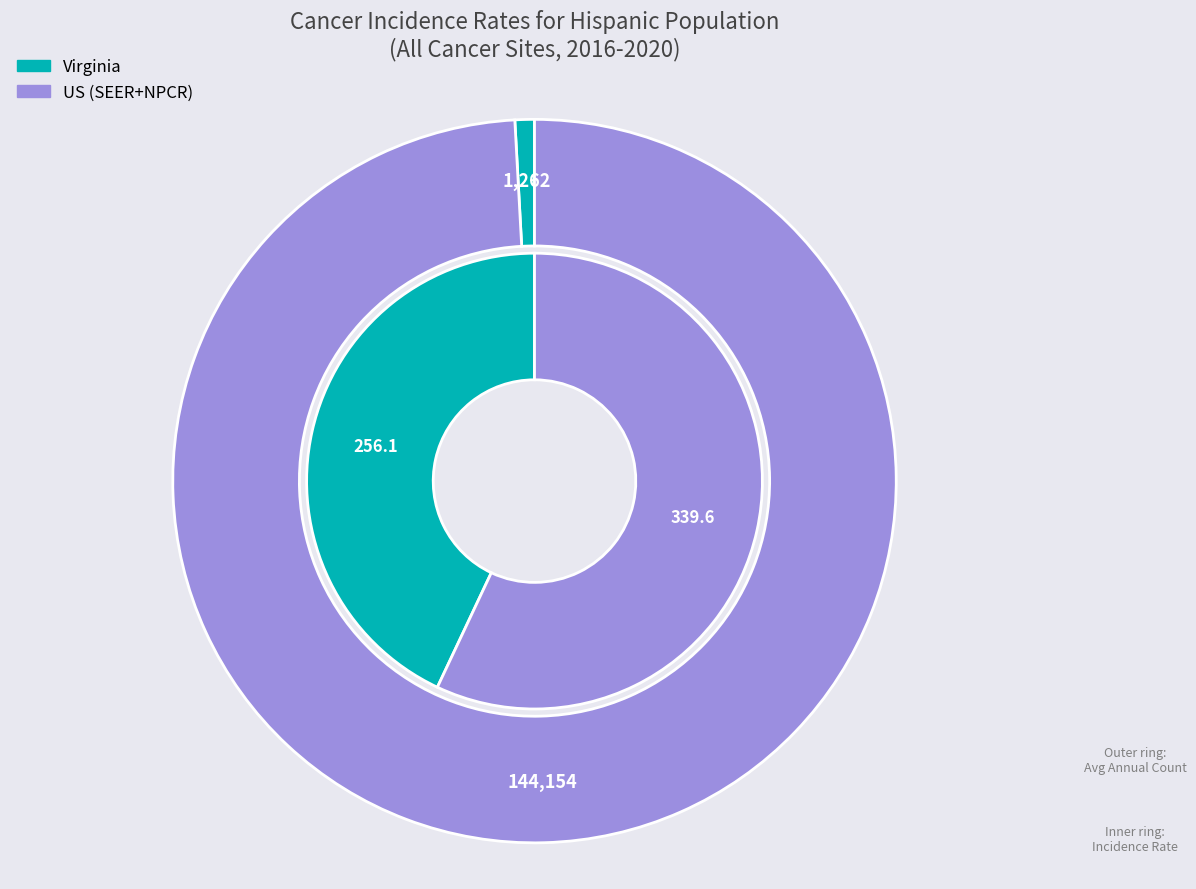

Rank the categories by value from lowest to highest.

Virginia, US (SEER+NPCR)